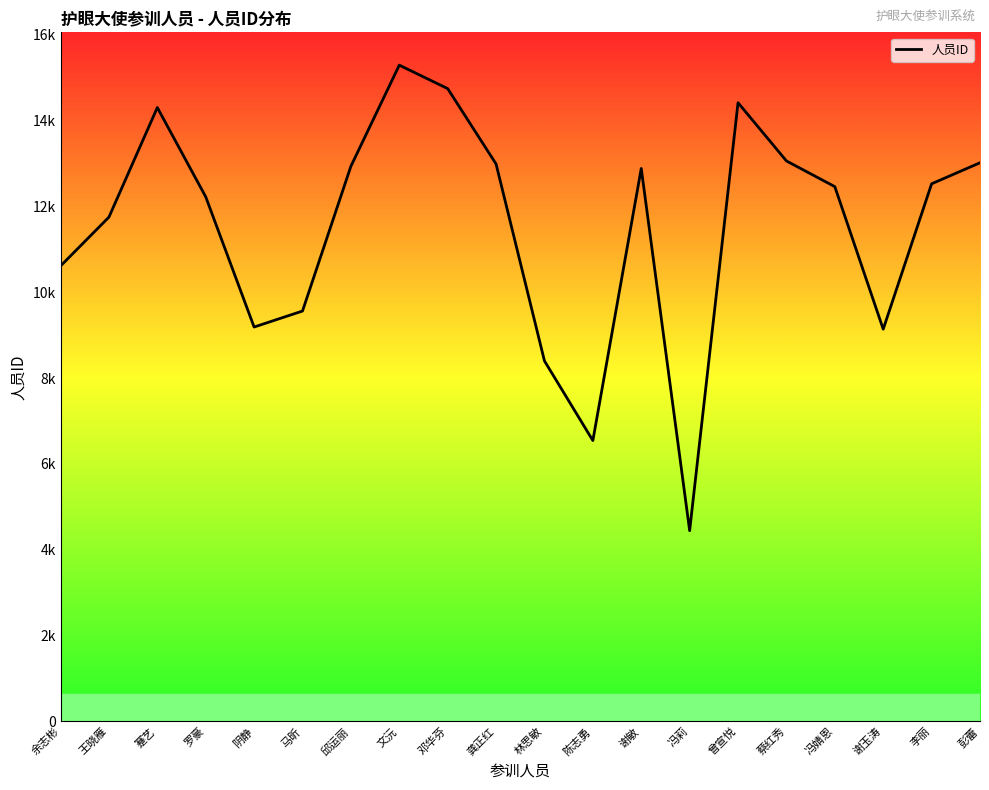

Which category has the highest value across all series?

文沅